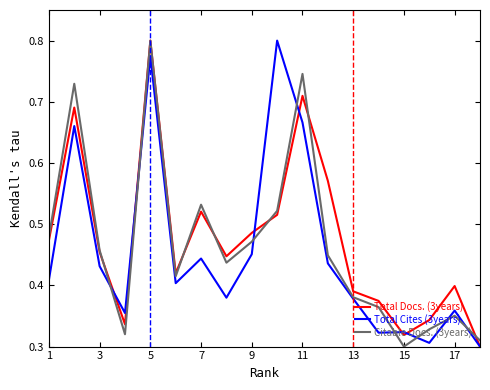

At how many categories does at least one series exceed 0?

18